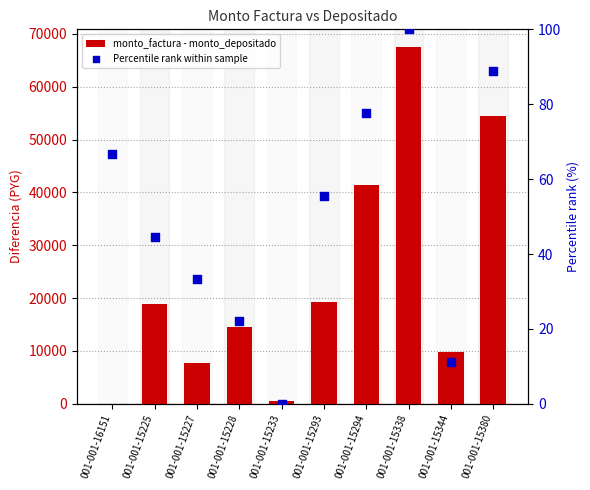

At how many categories does at least one series exceed 1213?

8